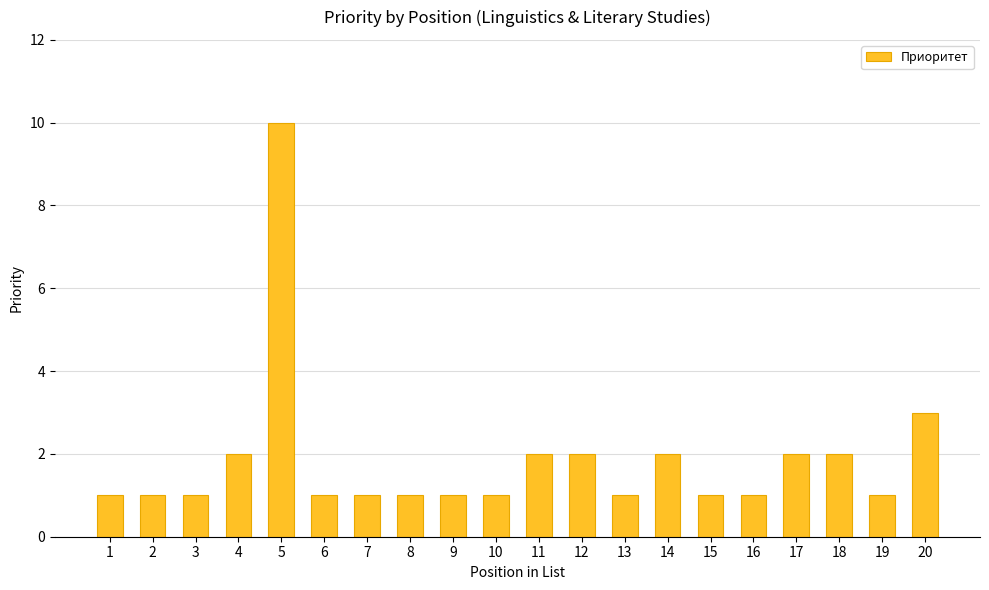

What is the difference between the maximum and minimum values?

9